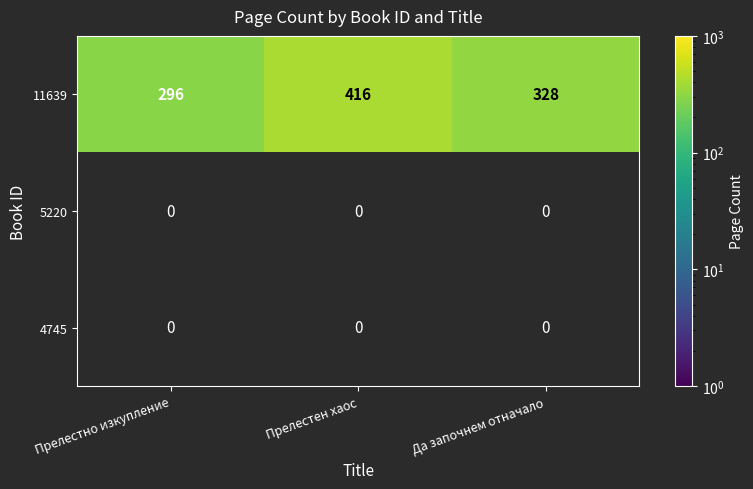

What is the average value of the 11639 series?

347